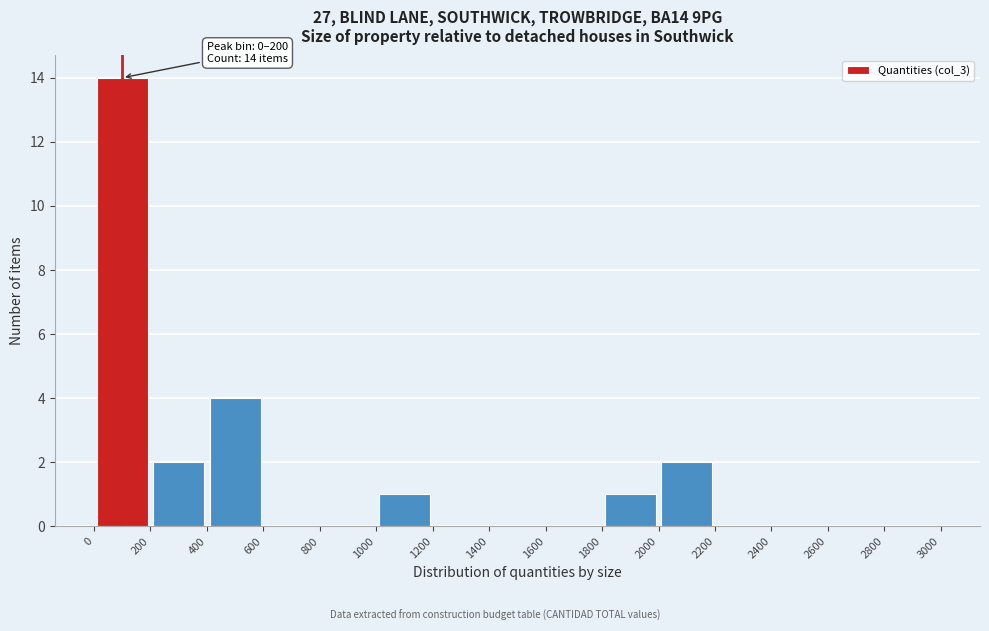

Which range on the x-axis has the tallest bar?

0 to 200